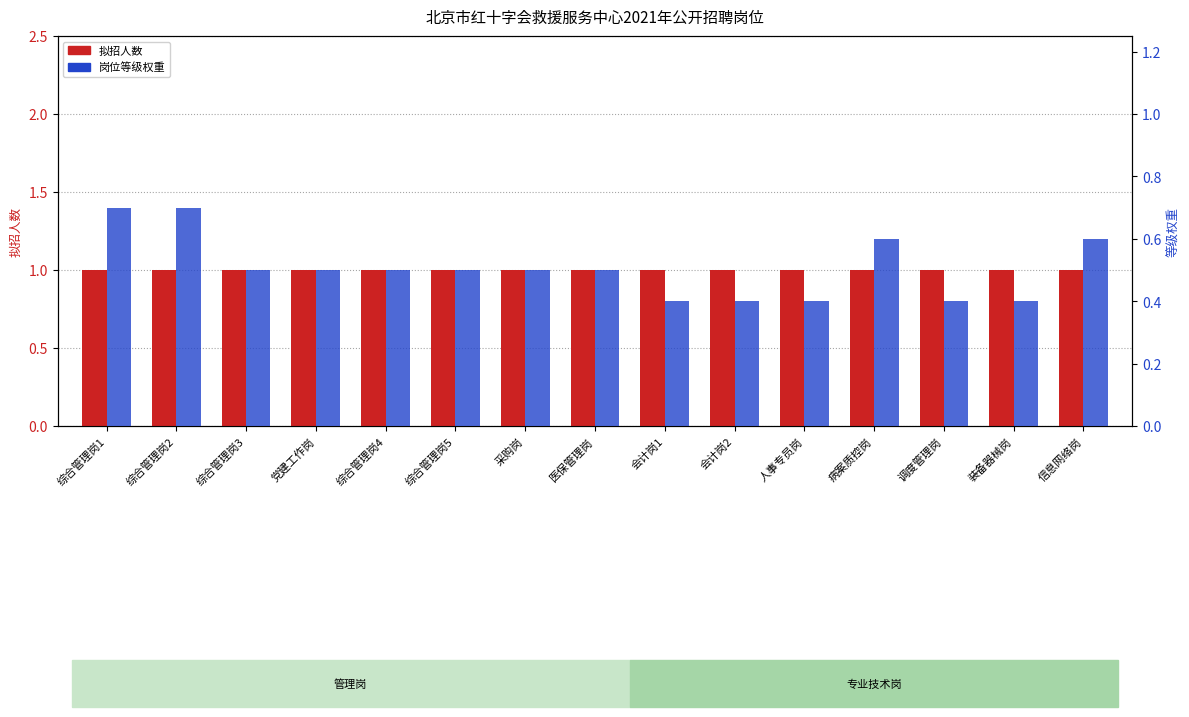

Is it true that 拟招人数 equals 0.4 at 综合管理岗2?

False